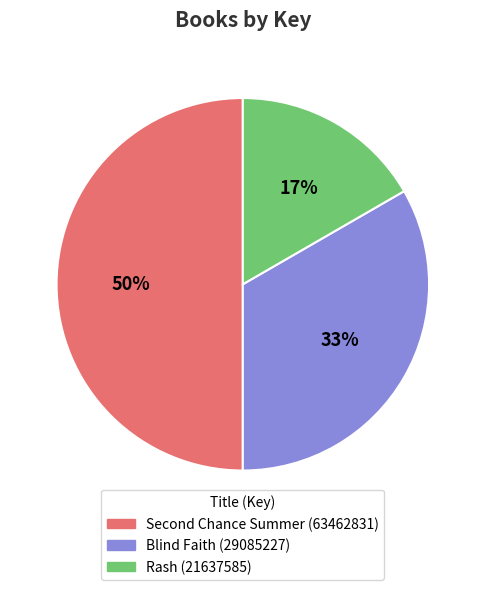

True or false: Blind Faith (29085227) accounts for 33% of the total.

True